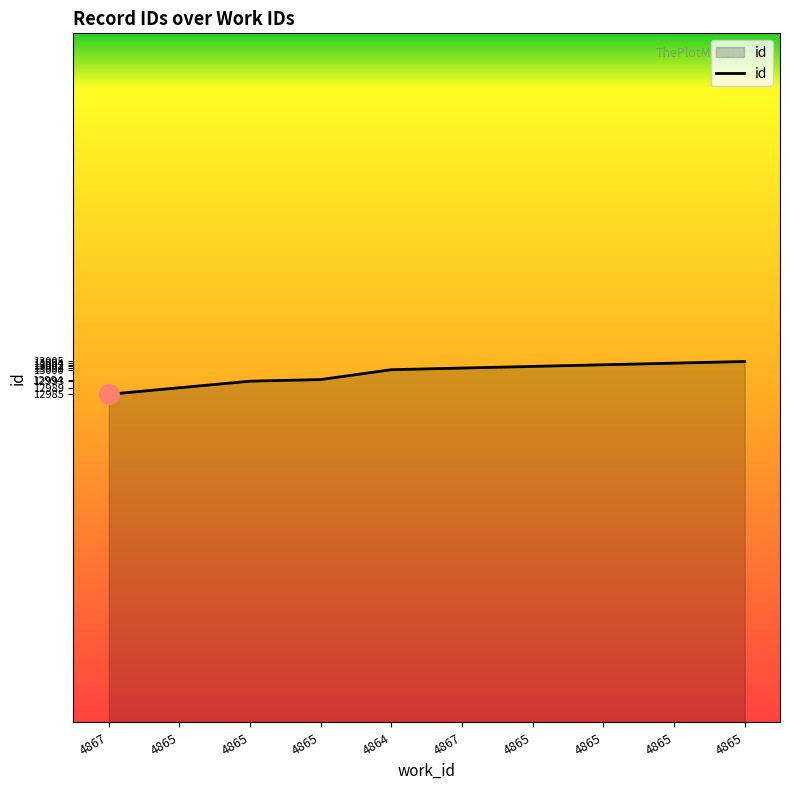

Reading right to left, what are all the values shown in this chart?

13005	13004	13003	13002	13001	13000	12994	12993	12989	12985